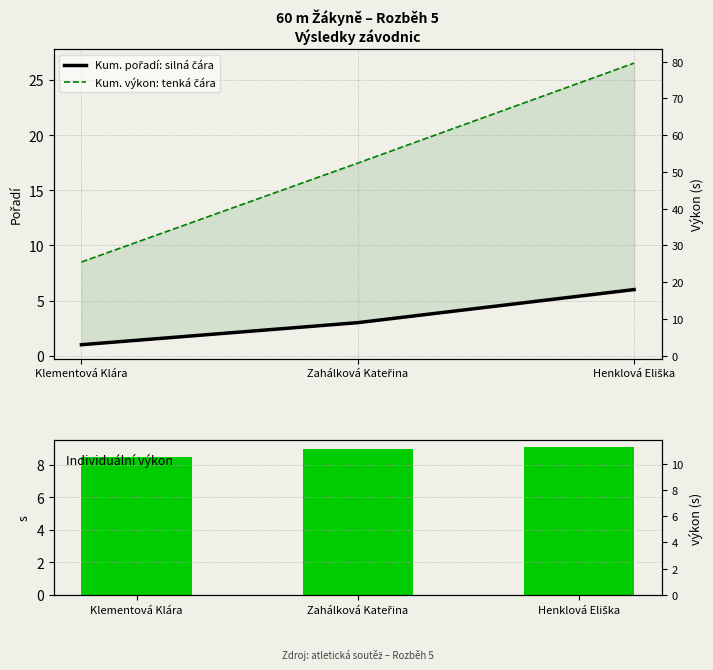

What is the total value across all series at Klementová Klára?

18.0